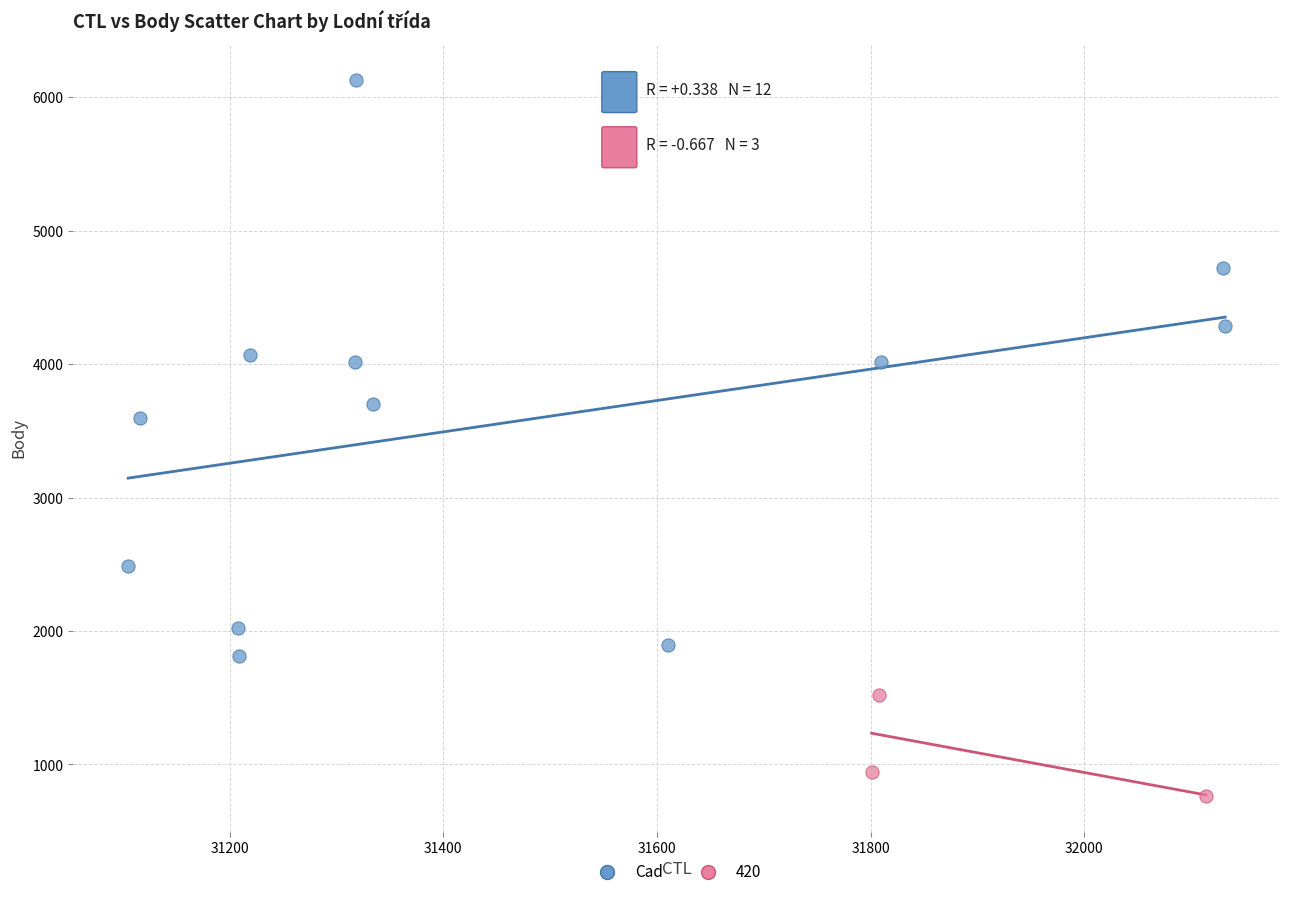

Which series contains the highest Y value?

Cad